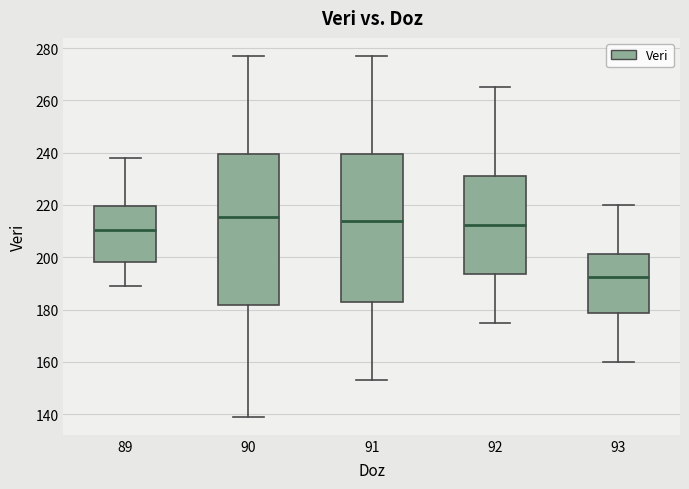

Reading left to right, transcribe this box plot: for each box, give where its median line is, the range the box spans, and where its two whiskers end, as read against the y-axis. The values are not printed on the chart, so give them approximately, as read against the axis.

89: median 210, box 198 to 220, whiskers 190 to 238
90: median 216, box 182 to 240, whiskers 140 to 278
91: median 214, box 184 to 240, whiskers 154 to 278
92: median 212, box 194 to 232, whiskers 176 to 266
93: median 192, box 178 to 202, whiskers 160 to 220